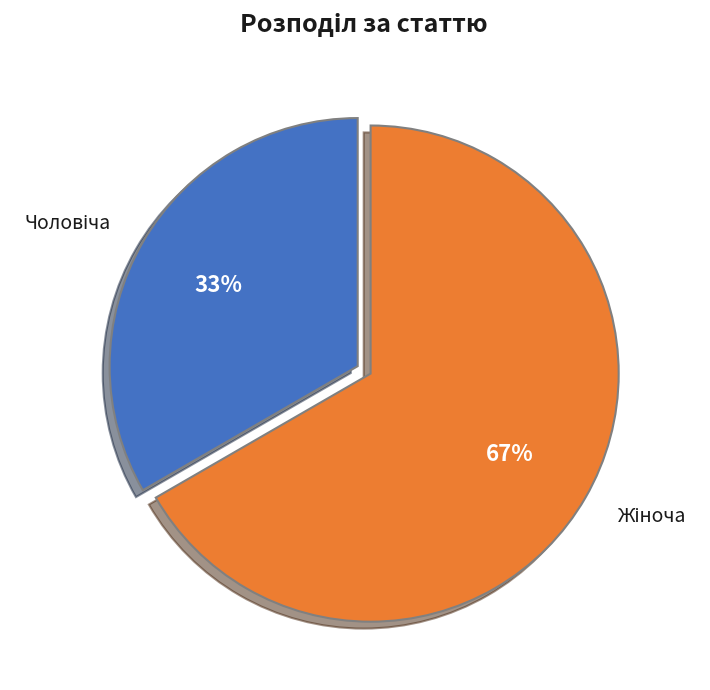

To the nearest percent, what is the average slice percentage?

50%